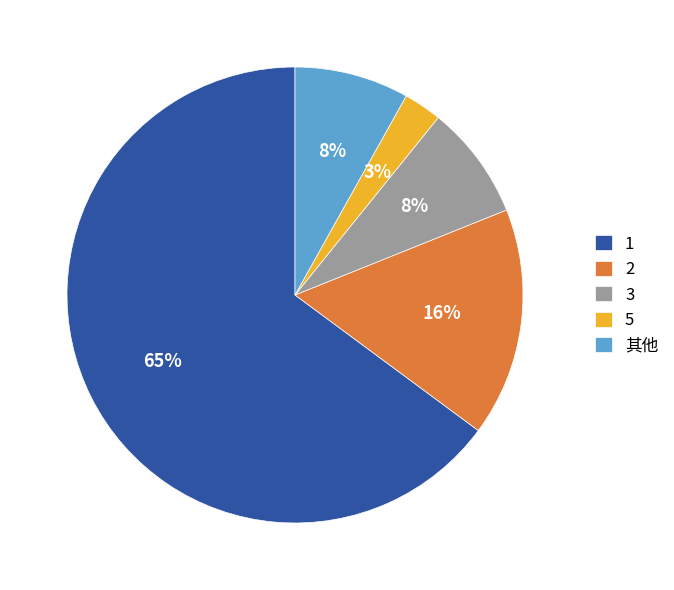

To the nearest percent, what is the average slice percentage?

20%